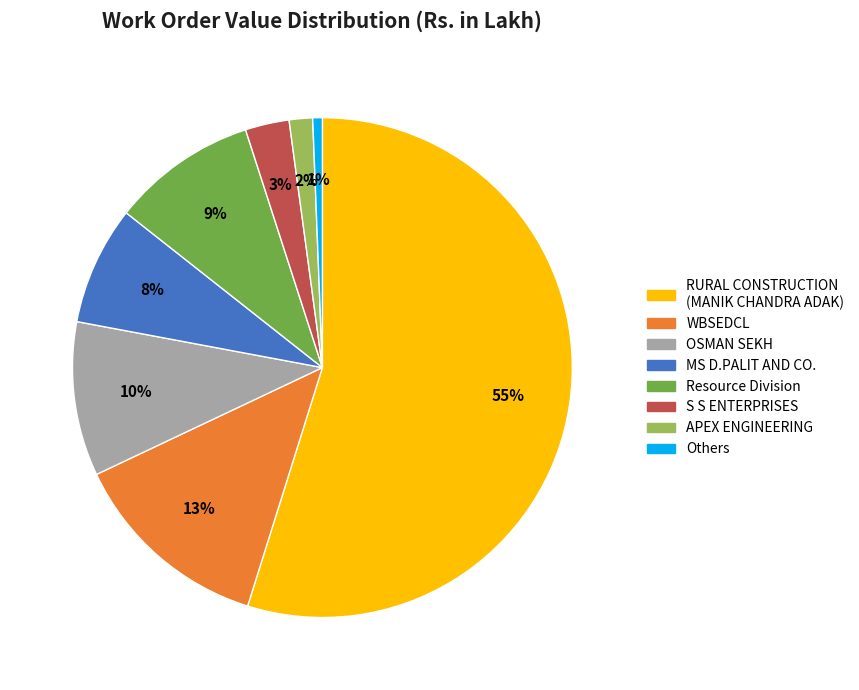

To the nearest percent, what is the difference between the OSMAN SEKH and APEX ENGINEERING slice percentages?

8%